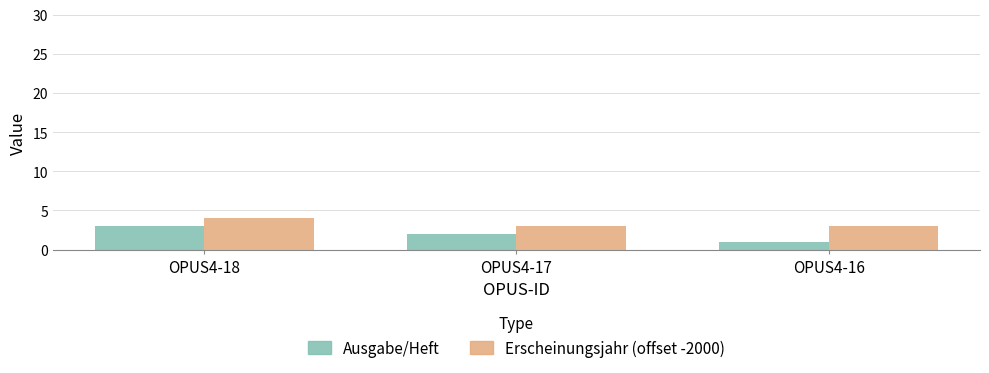

Reading left to right, what are all the values shown in this chart?

Ausgabe/Heft: 3	2	1
Erscheinungsjahr (offset -2000): 4	3	3